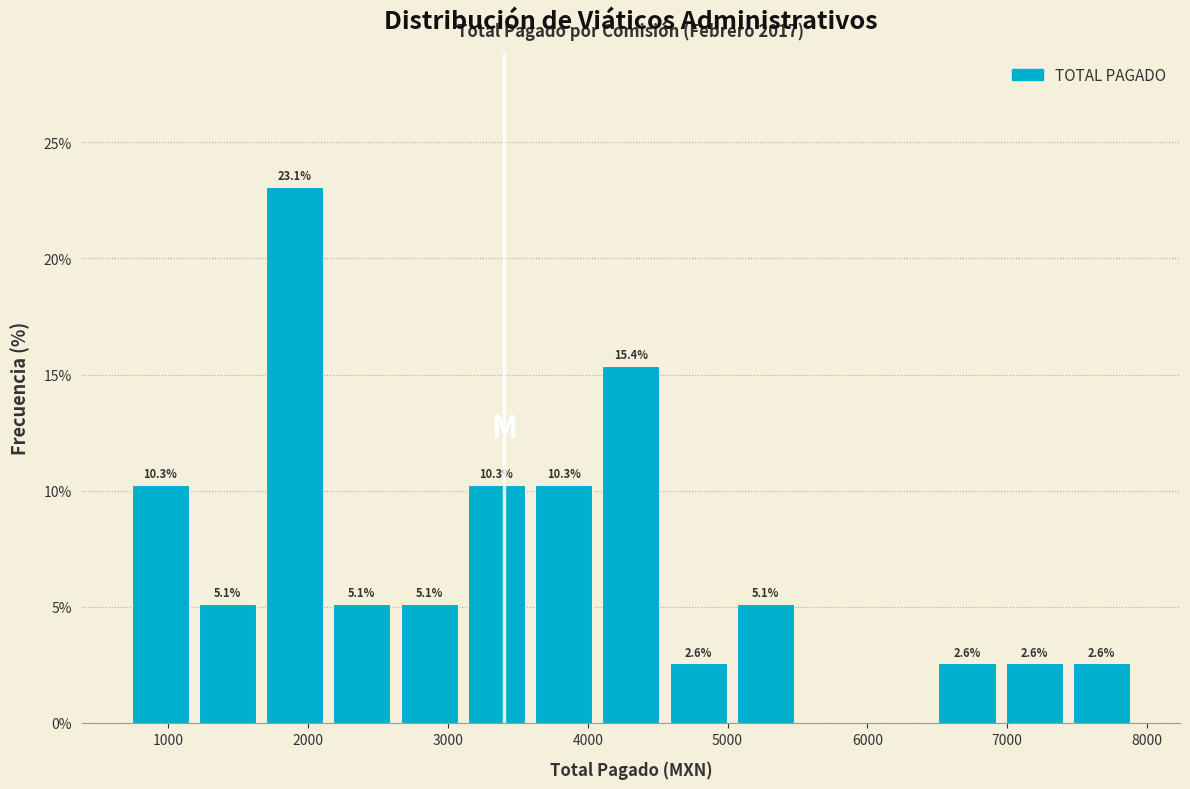

Over which range of the x-axis is the bar tallest?

1700 to 2100